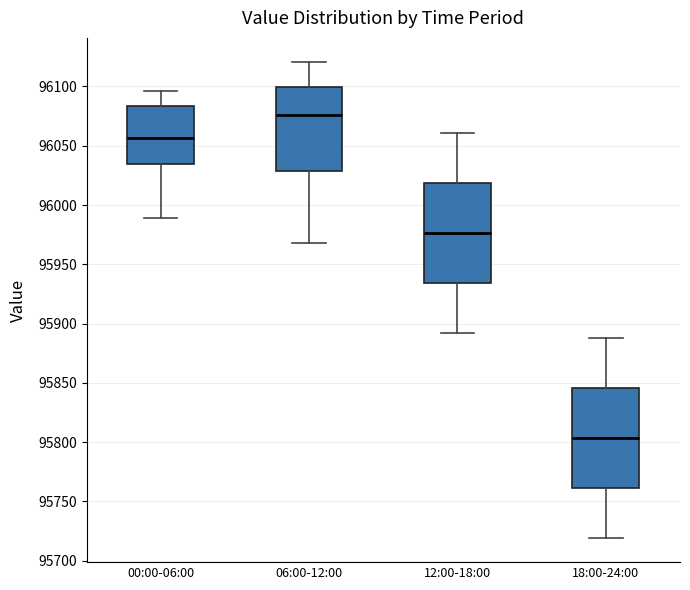

Reading left to right, read every box against the y-axis: the position of its median line, the range the box covers, and the ends of its whiskers. The values are not printed on the chart, so give them approximately, as read against the axis.

00:00-06:00: median 96055, box 96035 to 96085, whiskers 95990 to 96095
06:00-12:00: median 96075, box 96030 to 96100, whiskers 95970 to 96120
12:00-18:00: median 95975, box 95935 to 96020, whiskers 95890 to 96060
18:00-24:00: median 95805, box 95760 to 95845, whiskers 95720 to 95890